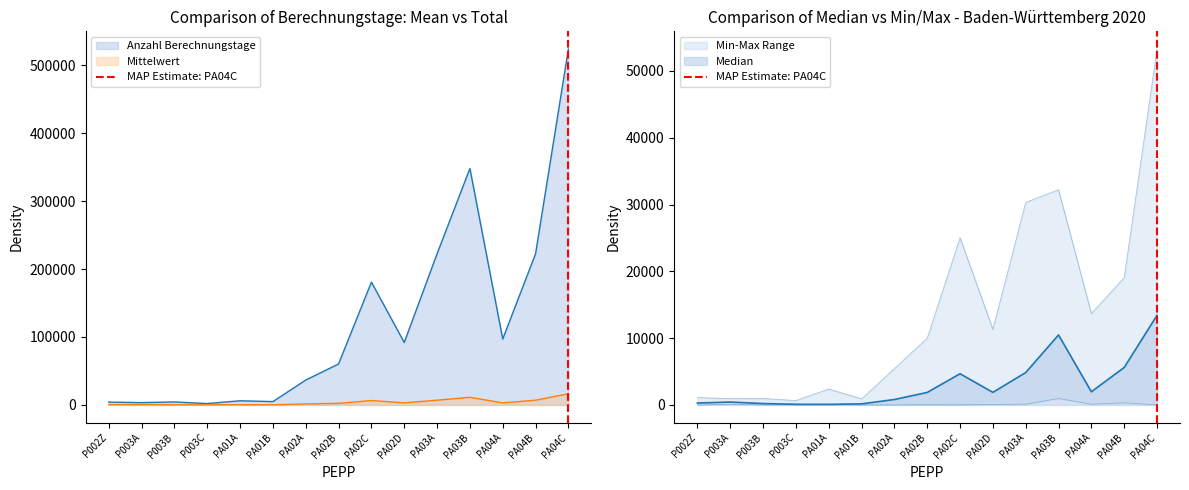

What position from the left is P003A?

2